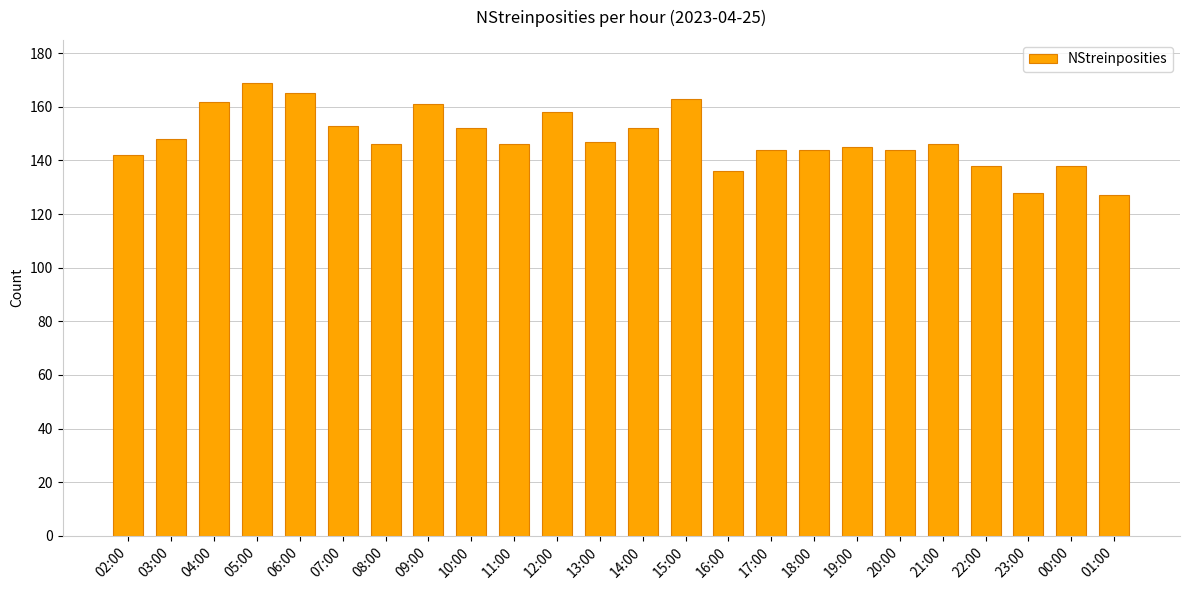

The chart shows a value of 47 at 02:00. True or false?

False